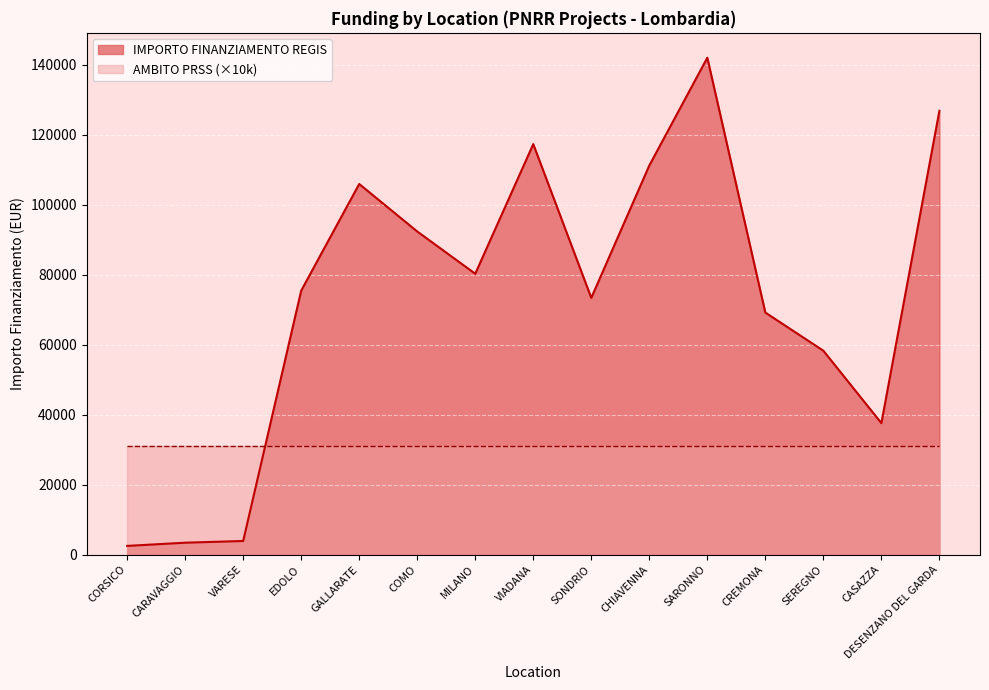

What is the difference between the maximum and second lowest values?

138591.3